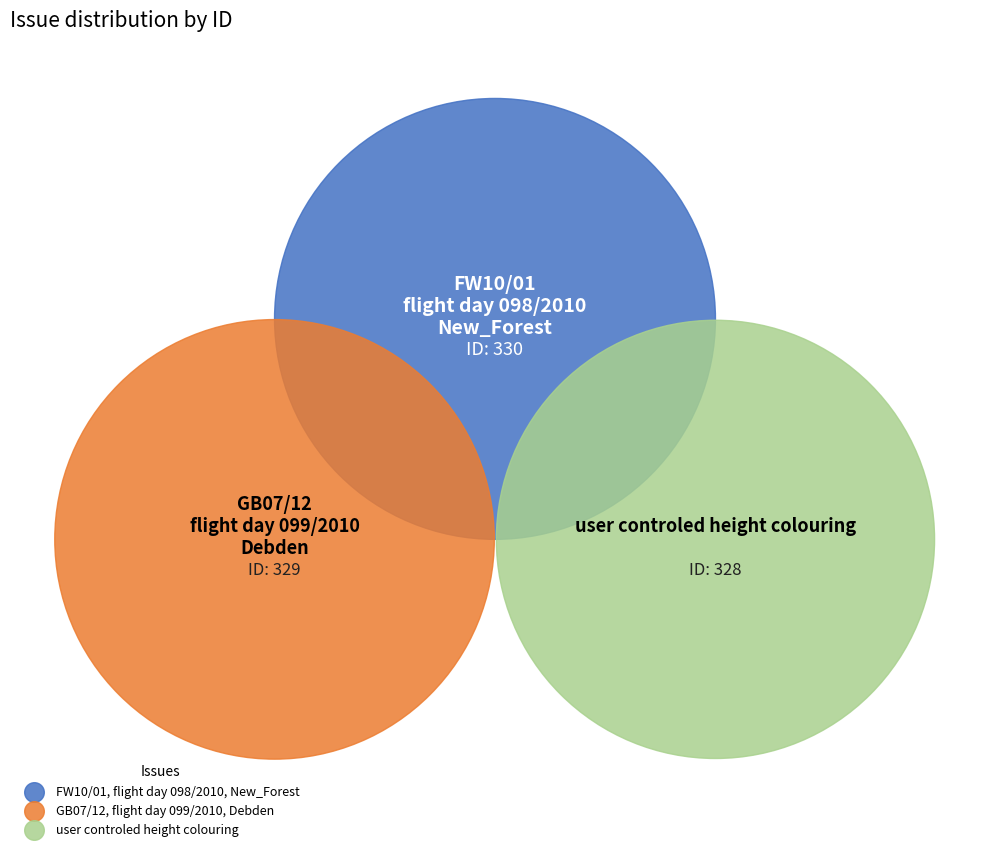

What percentage is the GB07/12, flight day 099/2010, Debden slice, to the nearest percent?

33%